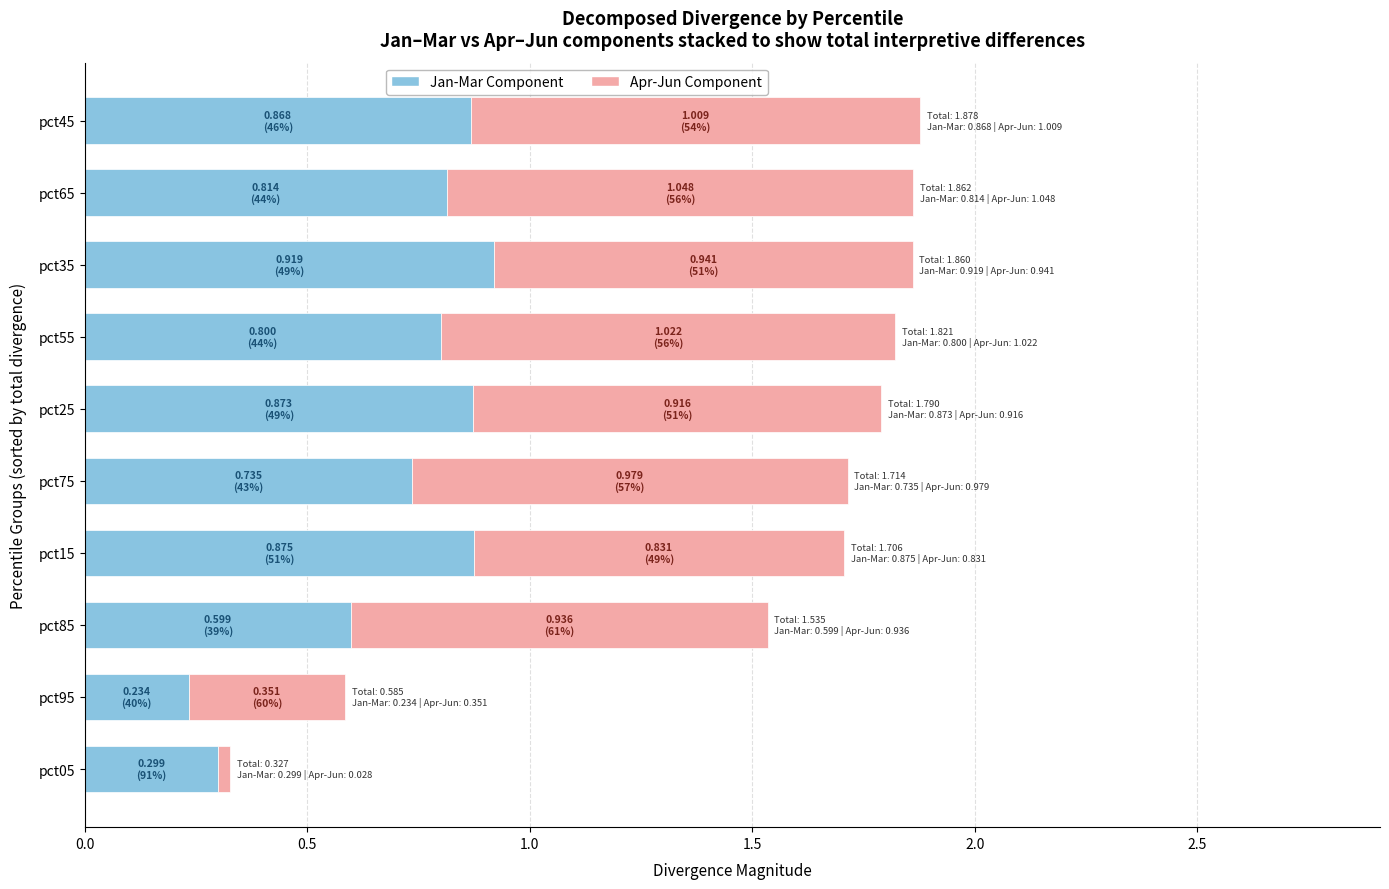

Count the number of categories in the chart.

10